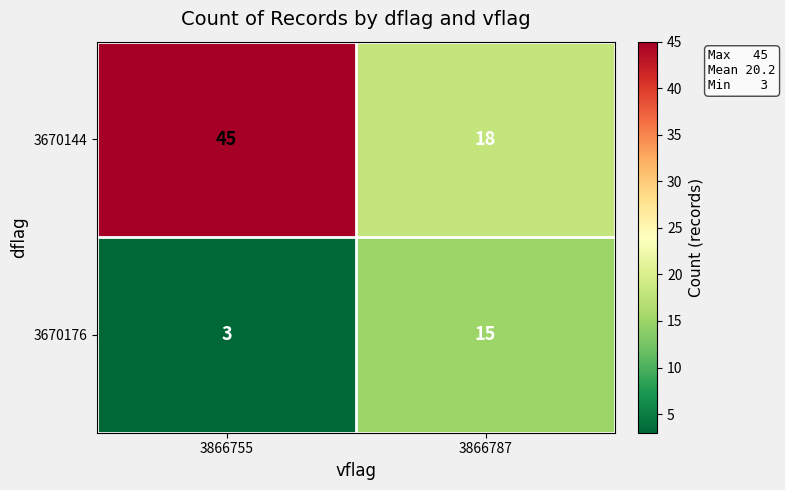

What is the spread (max minus min) of values at 3866787?

3